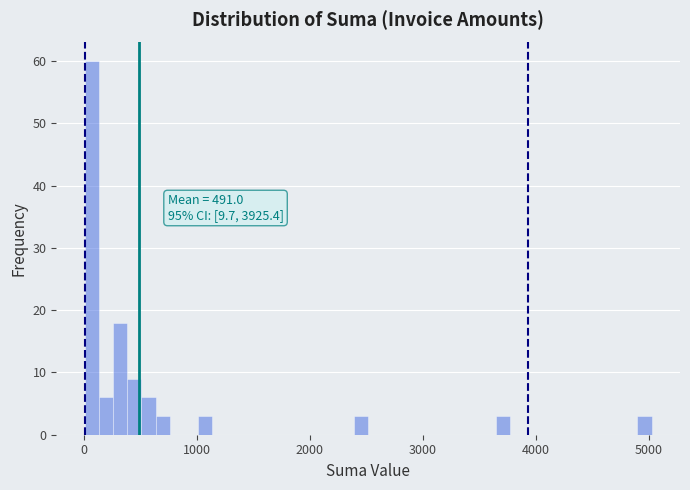

Read against the x-axis, roughly where is the centre of the tallest bar?

100